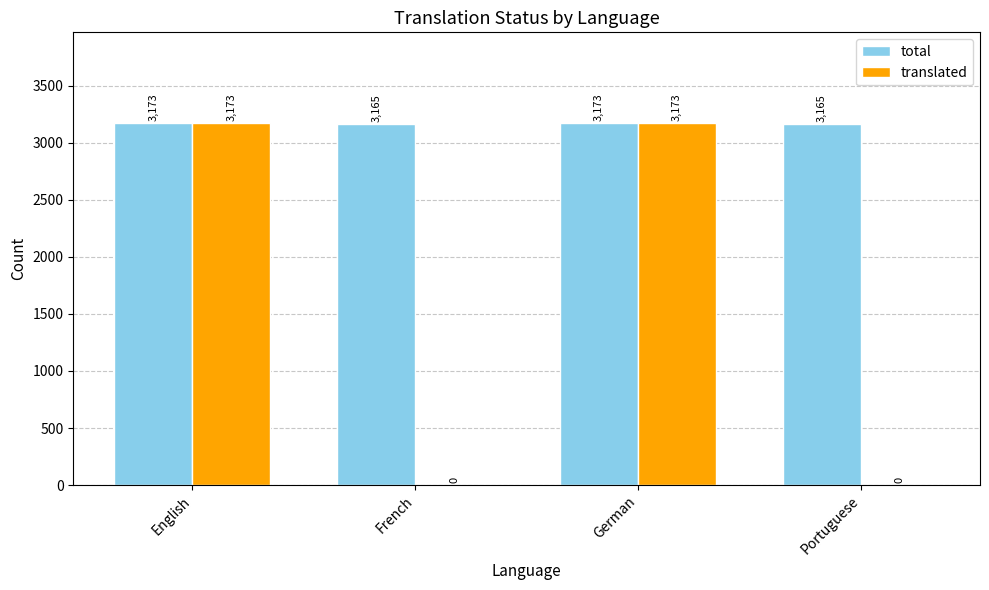

Does the chart contain stacked bars?

No